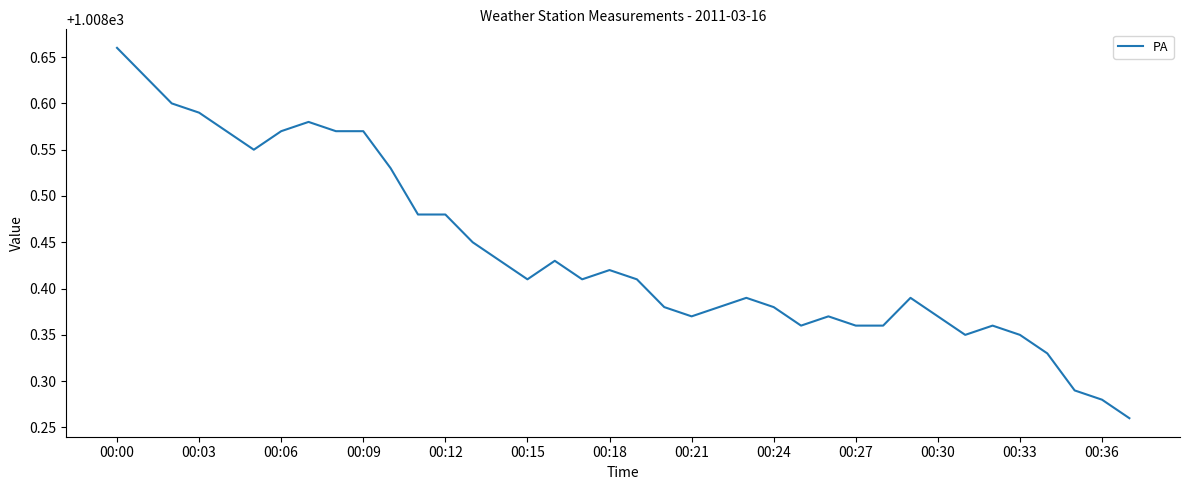

What is the difference between the maximum and minimum values?

0.4